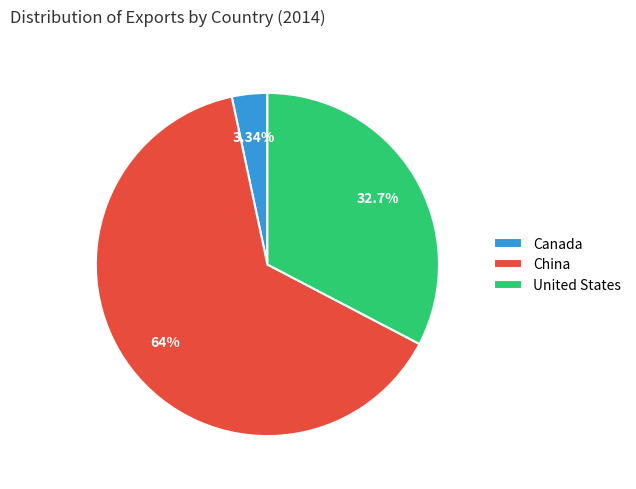

What is the majority slice?

China